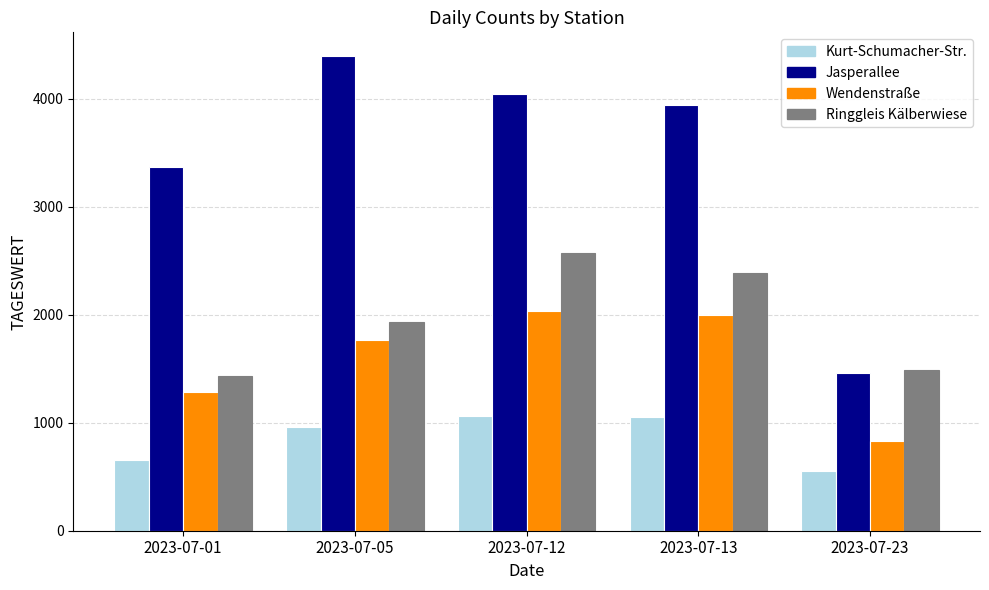

The value of Kurt-Schumacher-Str. at 2023-07-23 is 551. True or false?

True